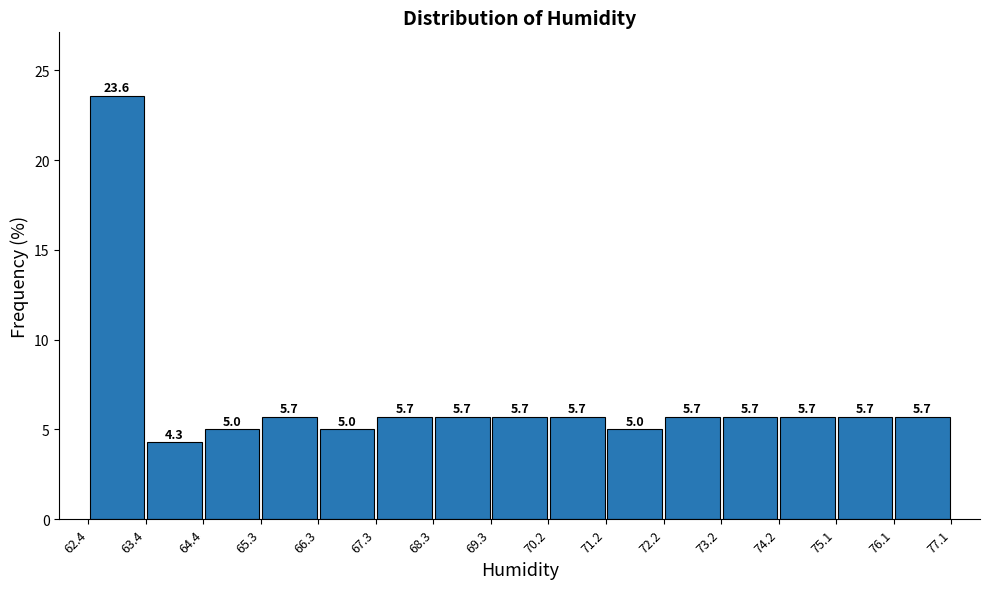

How tall is the bar that spans 62.4 to 63.4 on the x-axis?

23.6